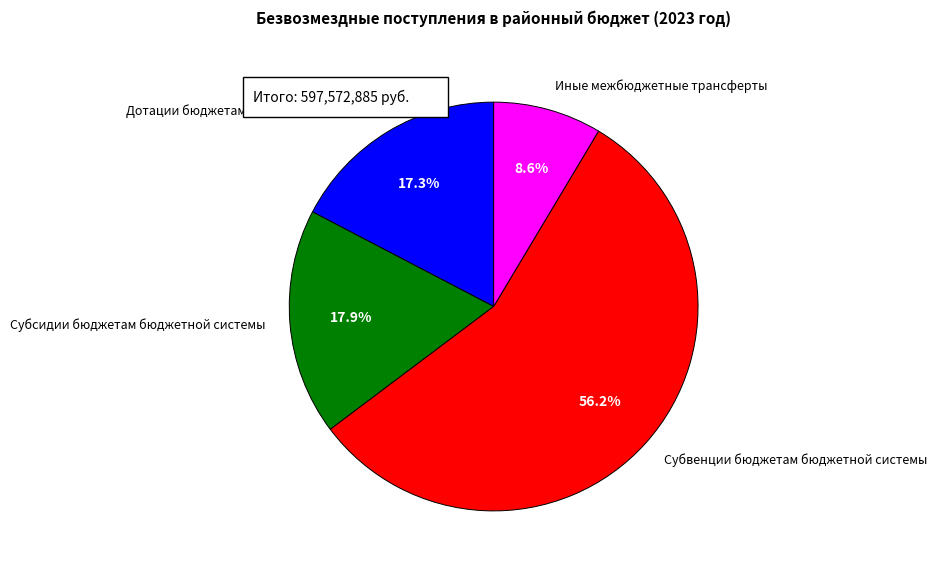

What is the ratio of the value at Иные межбюджетные трансферты to the value at Дотации бюджетам бюджетной системы?

0.5